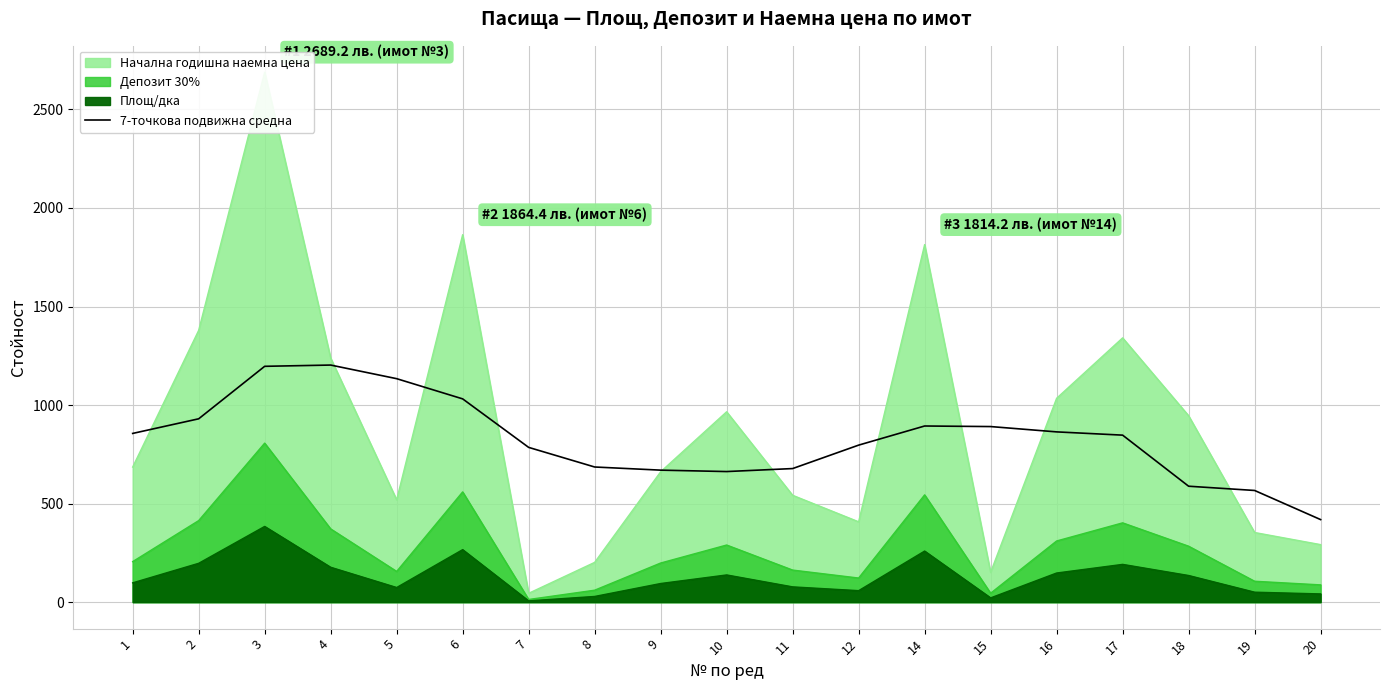

How many points are lower than both their immediate neighbors (excluding endpoints)?

1